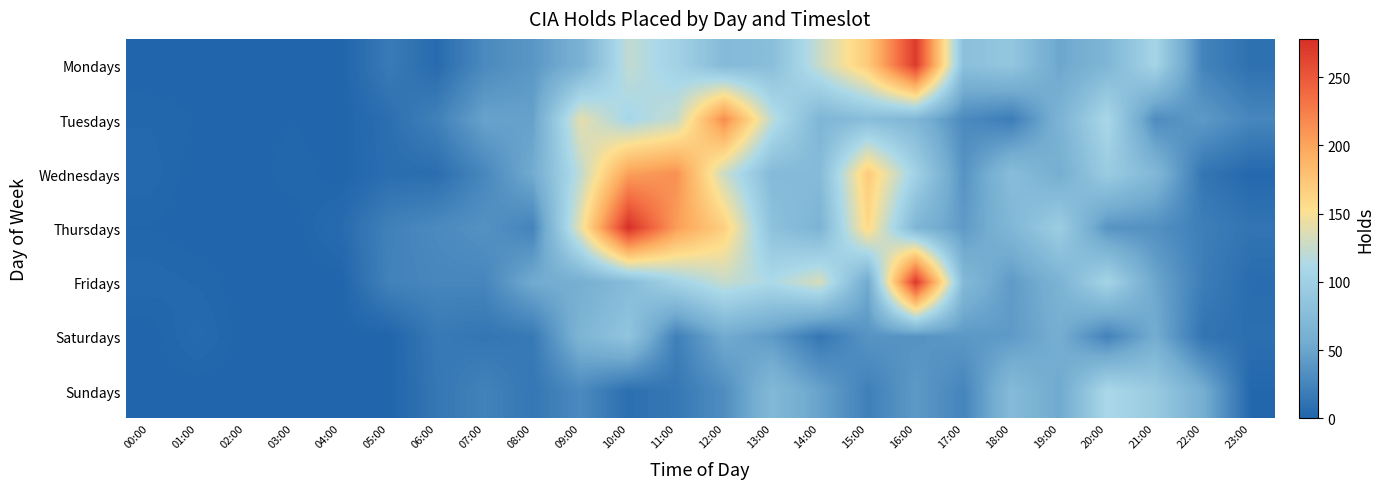

List the series in order of their peak value, lowest first.

Saturdays, Sundays, Wednesdays, Tuesdays, Mondays, Fridays, Thursdays